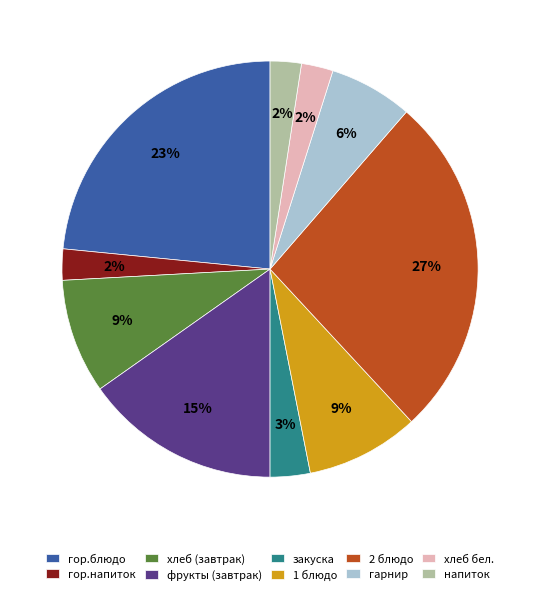

True or false: 2 блюдо accounts for 38% of the total.

False